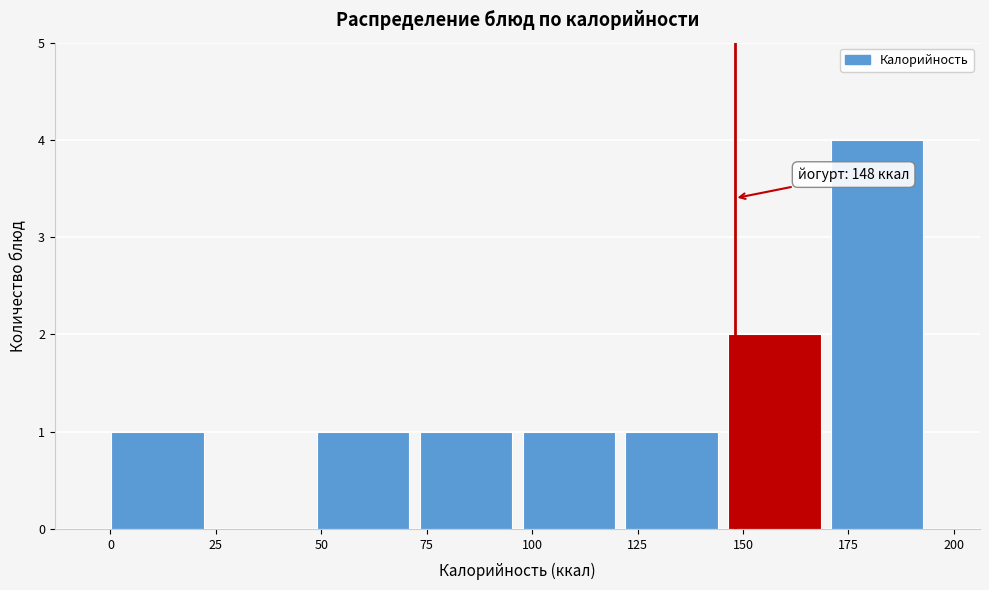

Over which range of the x-axis is the bar tallest?

170 to 195